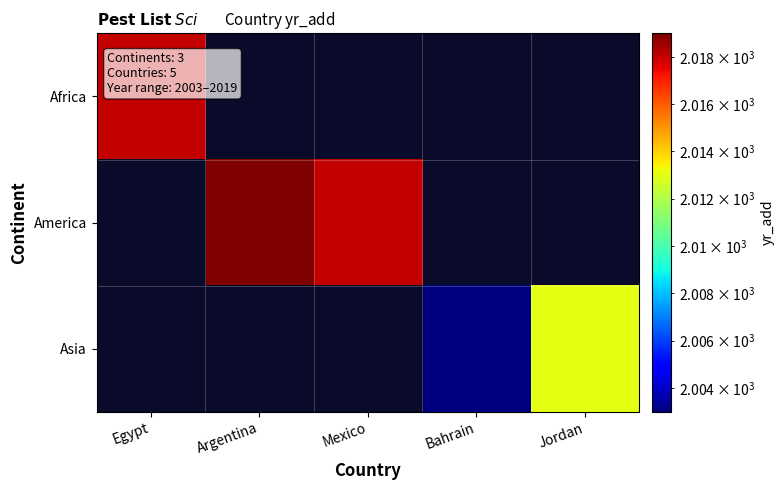

At how many categories does at least one series exceed 708?

5